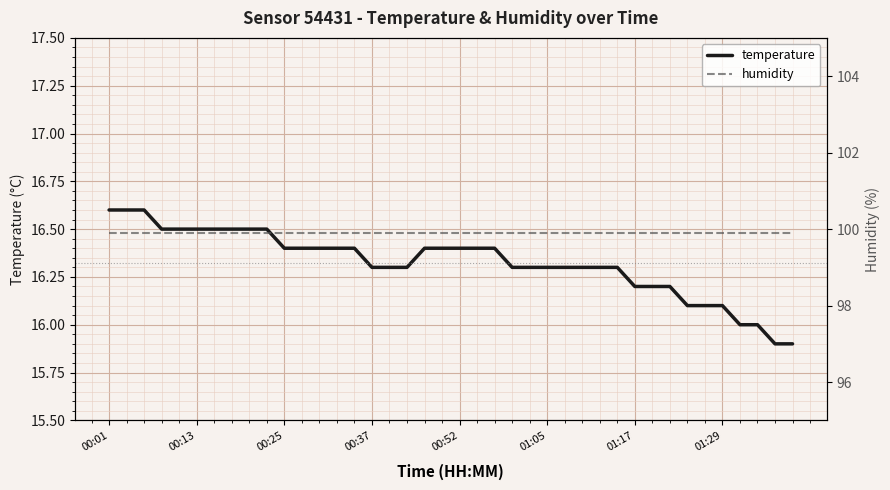

What is the lowest value of the temperature series?

15.9